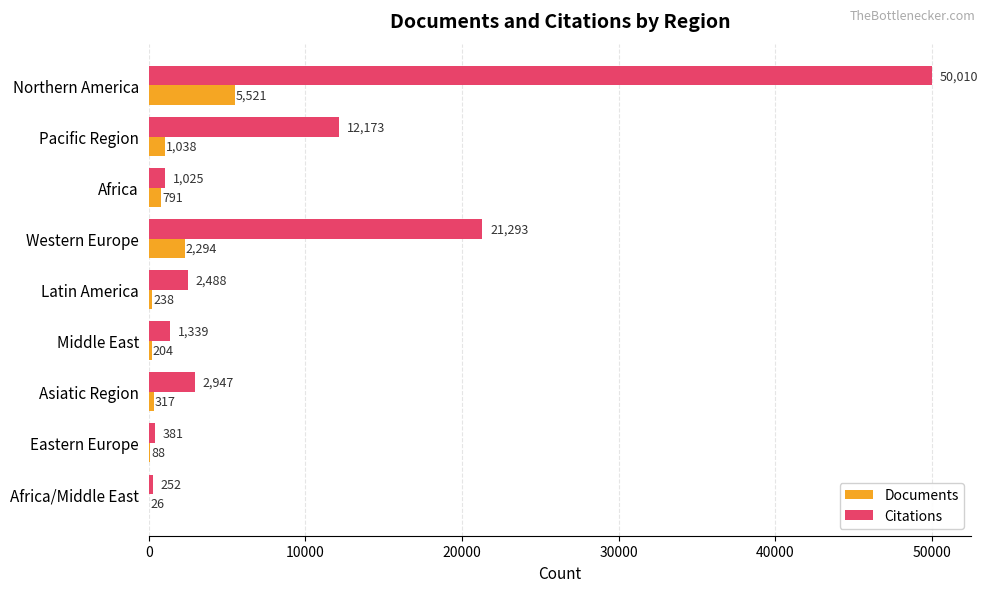

What is the sum of the Documents values at Western Europe and Northern America?

7815